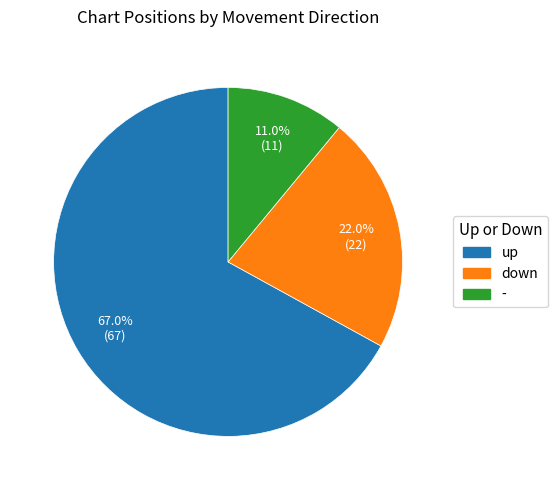

To the nearest percent, what is the difference between the up and - slice percentages?

56%